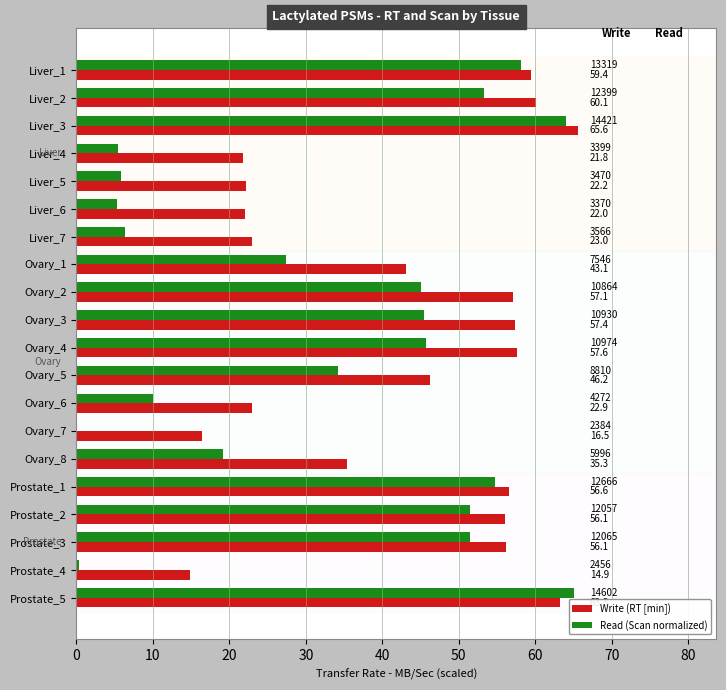

Between Liver_2 and Liver_3, which series saw the biggest shift?

Read (Scan normalized)